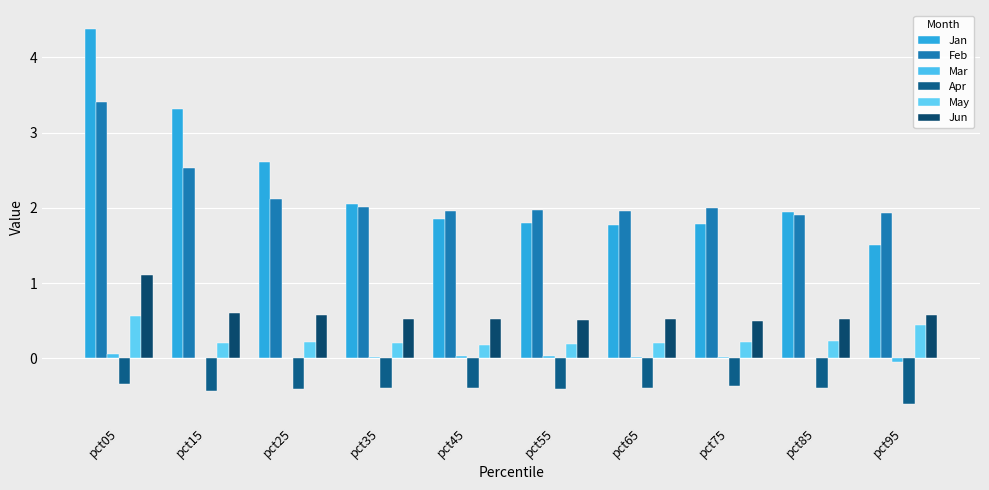

Is it true that Feb equals 1.9 at pct85?

True